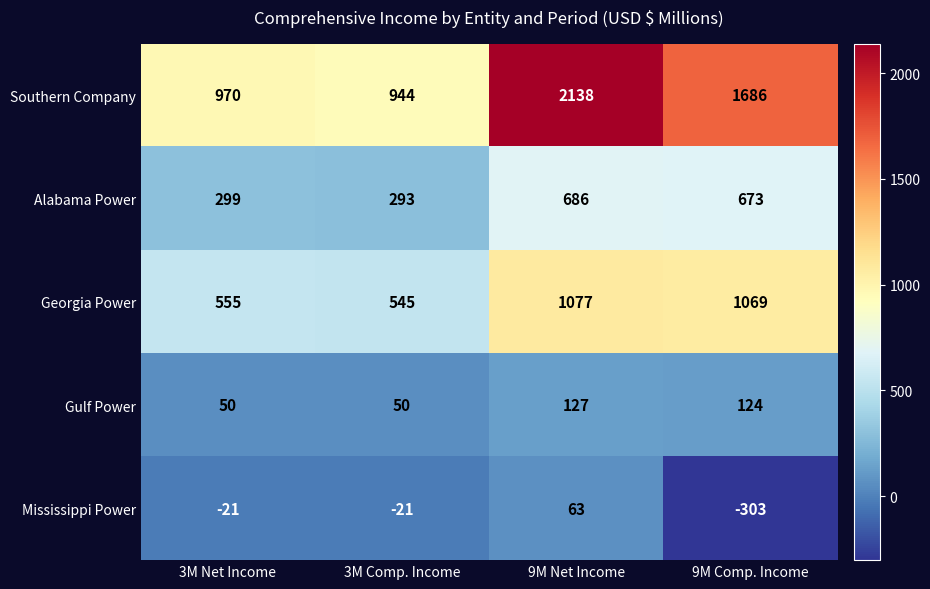

Reading left to right, transcribe all the data shown in this chart.

Southern Company: 3M Net Income=970	3M Comp. Income=944	9M Net Income=2138	9M Comp. Income=1686
Alabama Power: 3M Net Income=299	3M Comp. Income=293	9M Net Income=686	9M Comp. Income=673
Georgia Power: 3M Net Income=555	3M Comp. Income=545	9M Net Income=1077	9M Comp. Income=1069
Gulf Power: 3M Net Income=50	3M Comp. Income=50	9M Net Income=127	9M Comp. Income=124
Mississippi Power: 3M Net Income=-21	3M Comp. Income=-21	9M Net Income=63	9M Comp. Income=-303